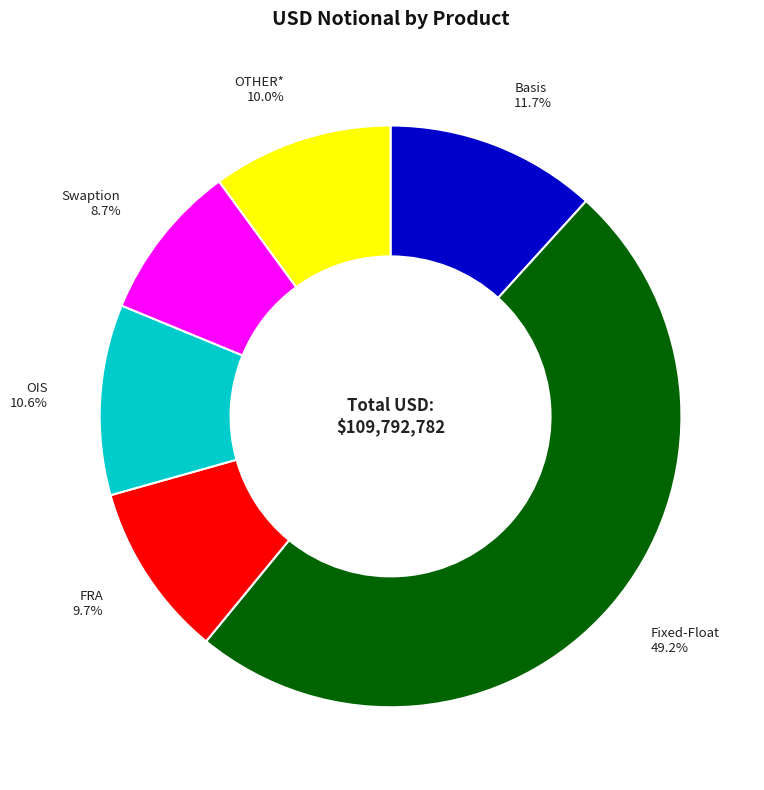

Is there a majority slice in this chart?

No